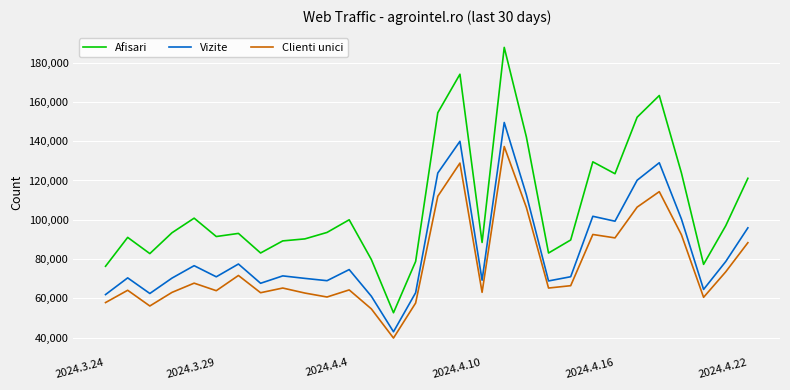

True or false: Afisari and Clienti unici intersect in this chart.

False